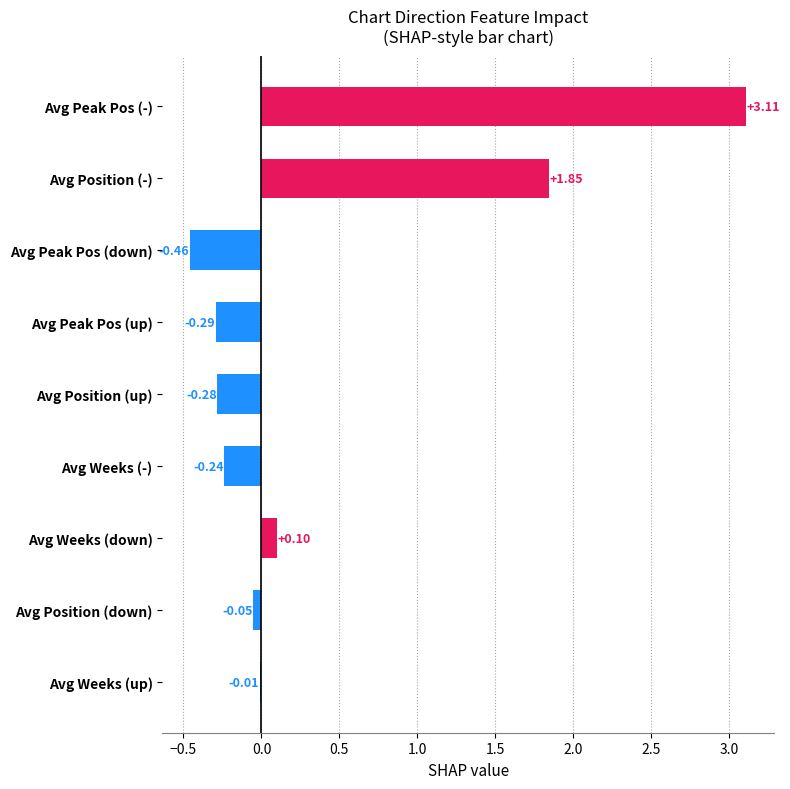

Where is the data nearest to the value 1?

Avg Position (-)